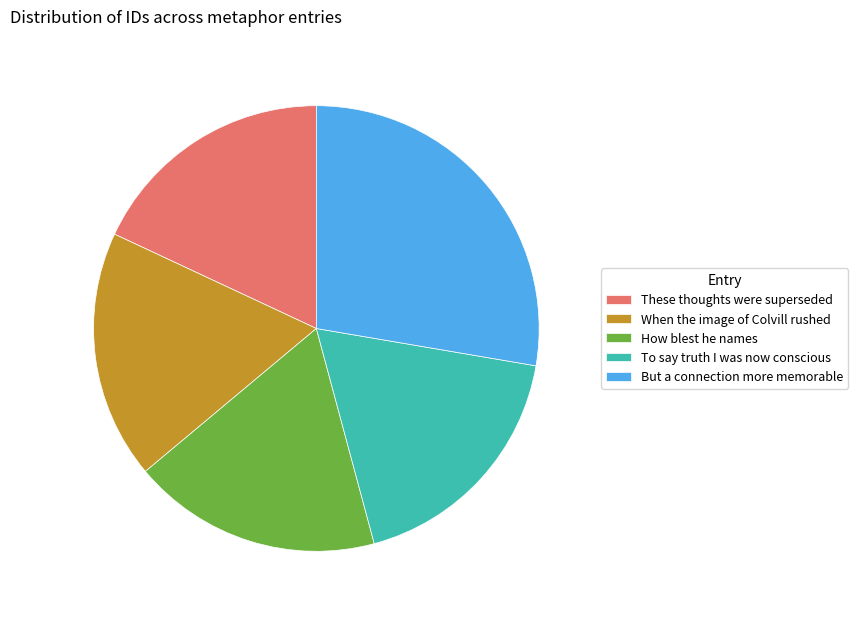

Is it true that How blest he names is 4% of the pie?

False